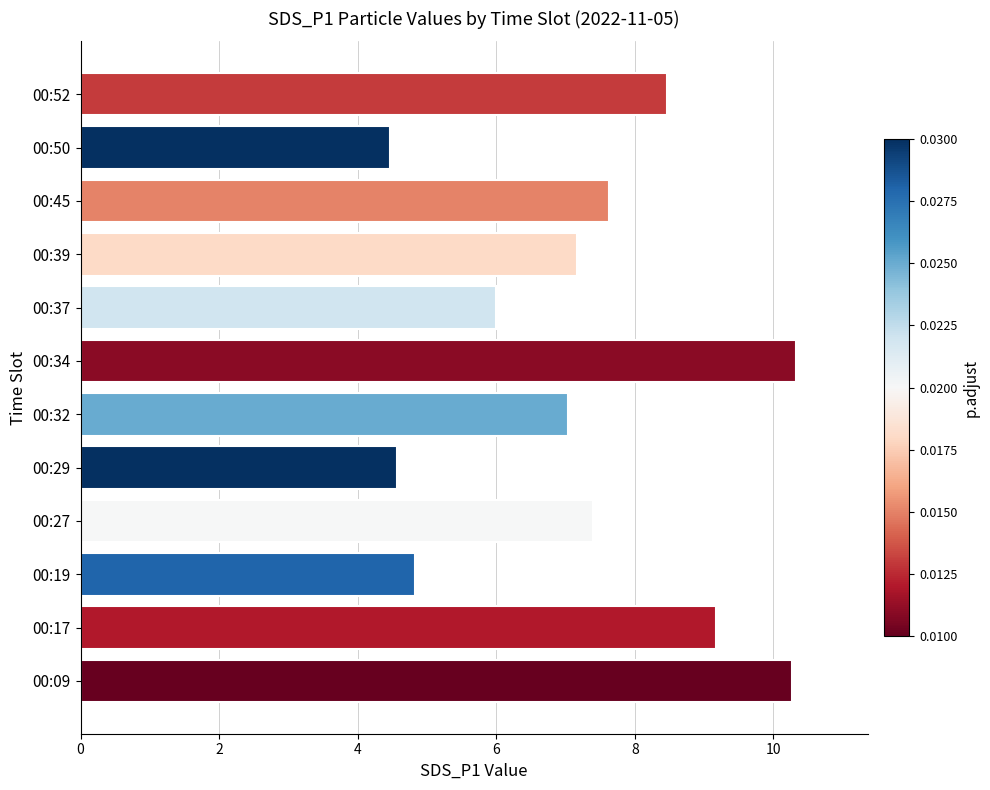

Does the chart contain any negative values?

No